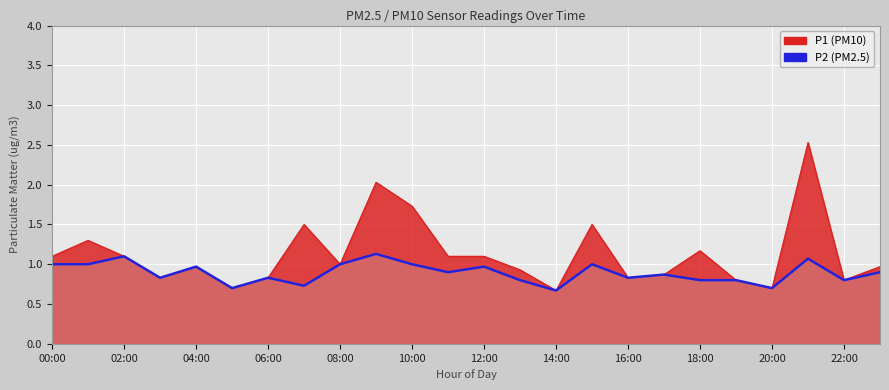

True or false: there are more than 1 points higher than both neighbors.

True